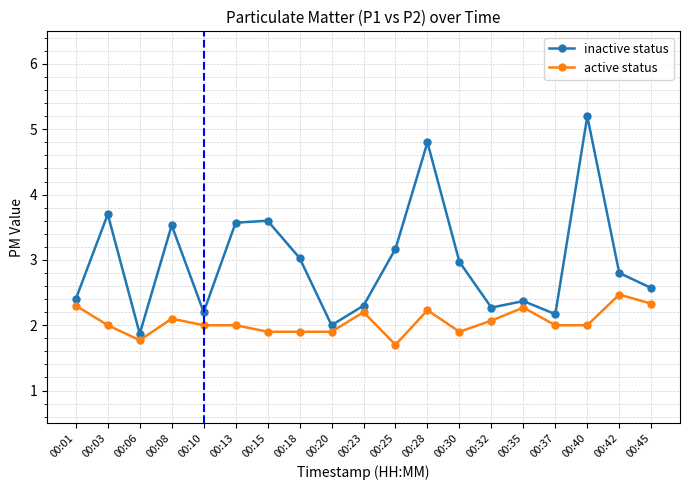

The value of inactive status at 00:30 is 3.0. True or false?

True